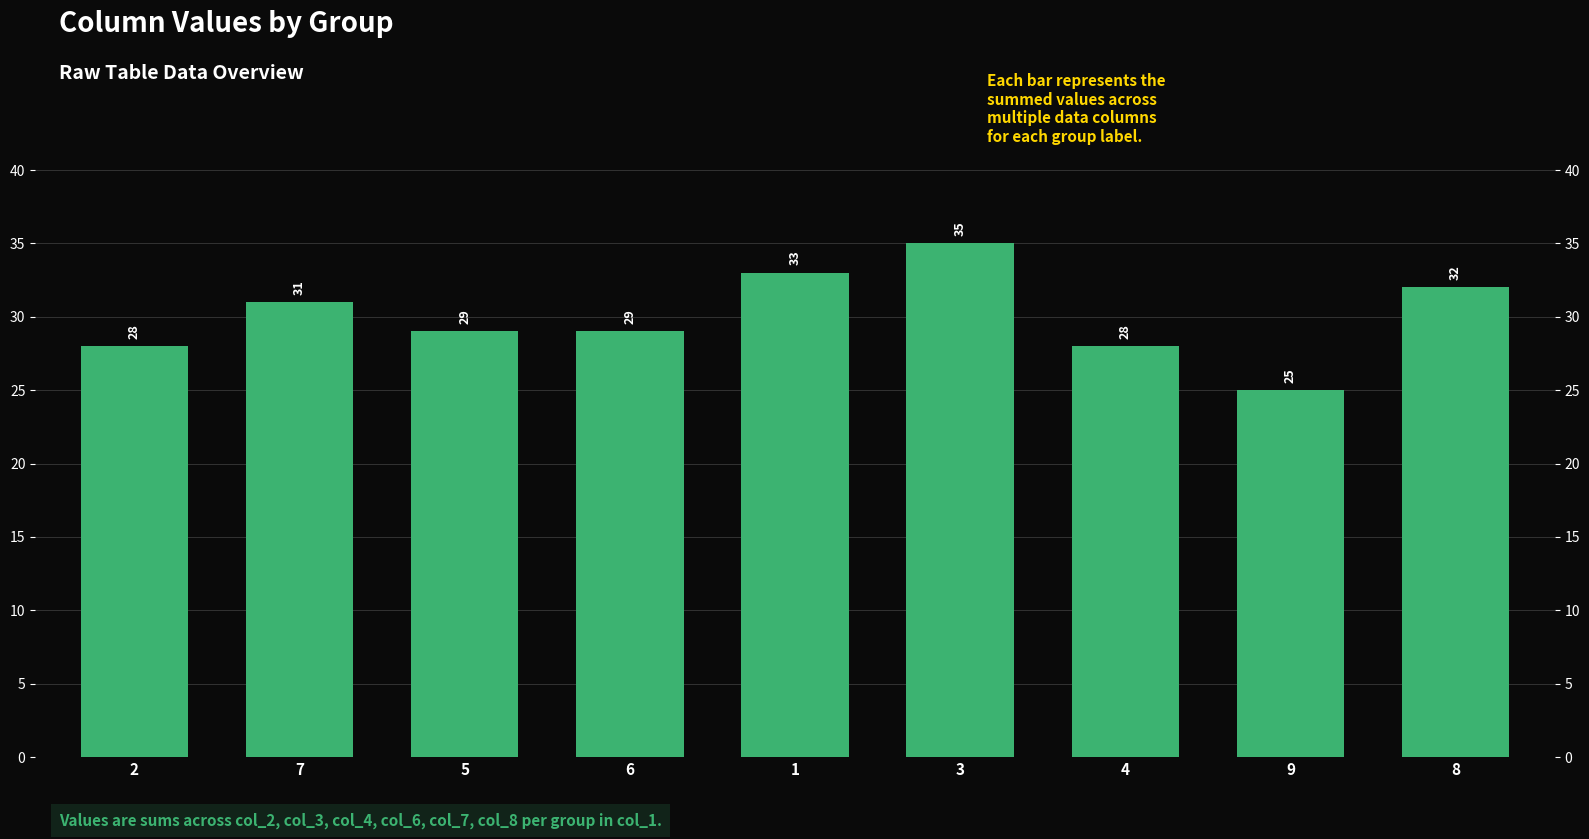

What is the approximate value at 5?

29